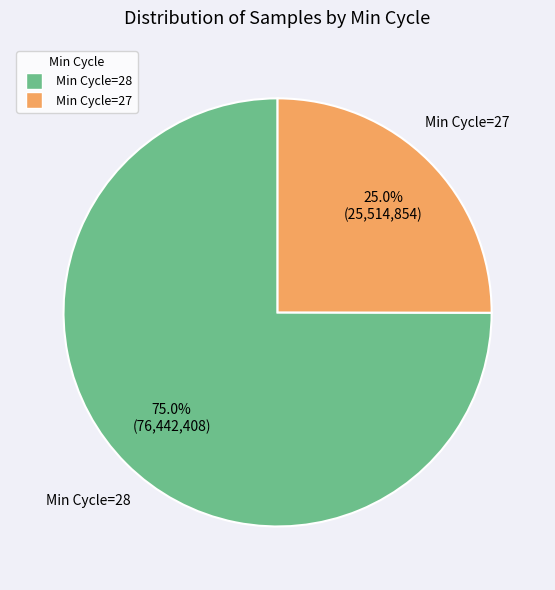

Does any single category account for the majority?

Yes